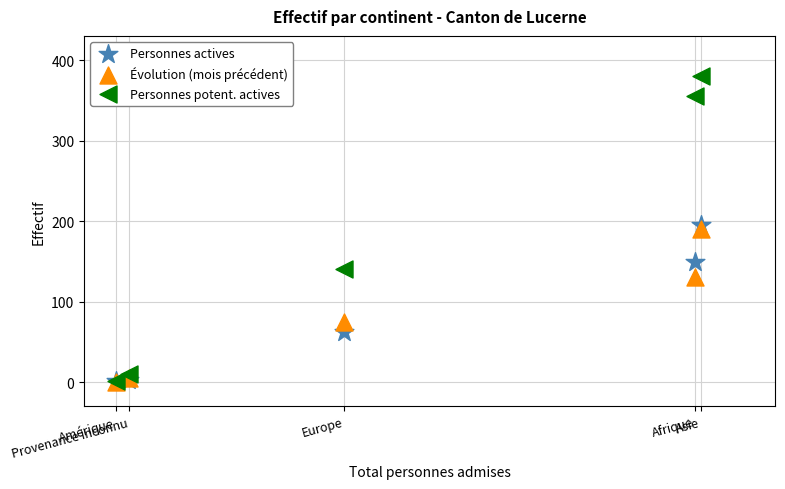

In the Évolution (mois précédent) series, what Y value is closest to 95?

74